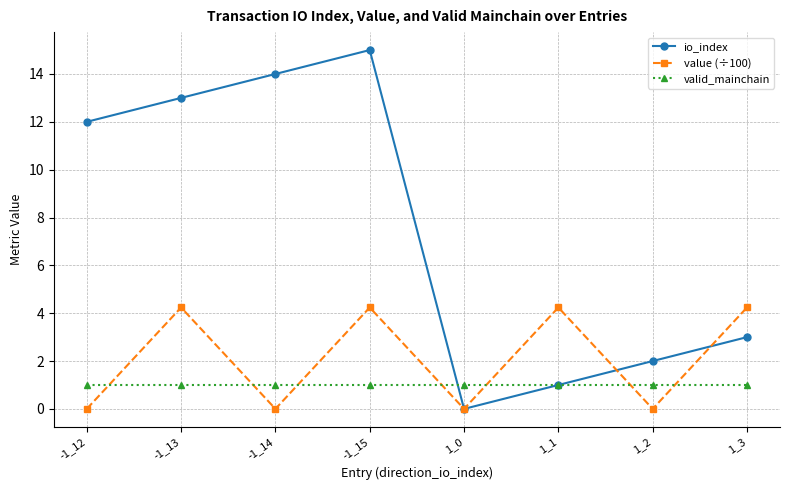

What are all the series names shown in the legend?

io_index, value (÷100), valid_mainchain